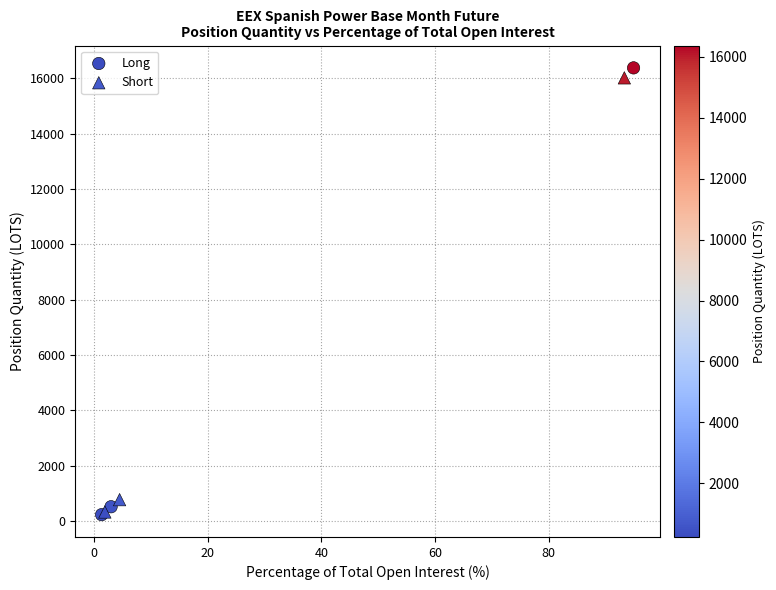

Which series has the widest spread of Y values?

Long